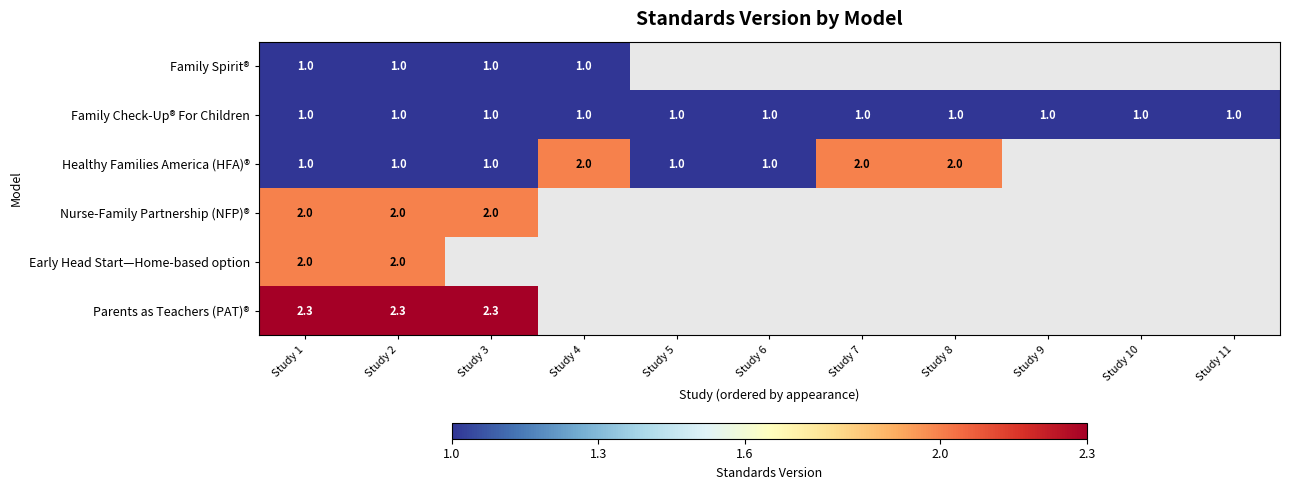

Is it true that Healthy Families America (HFA)® equals 0.9 at Study 7?

False